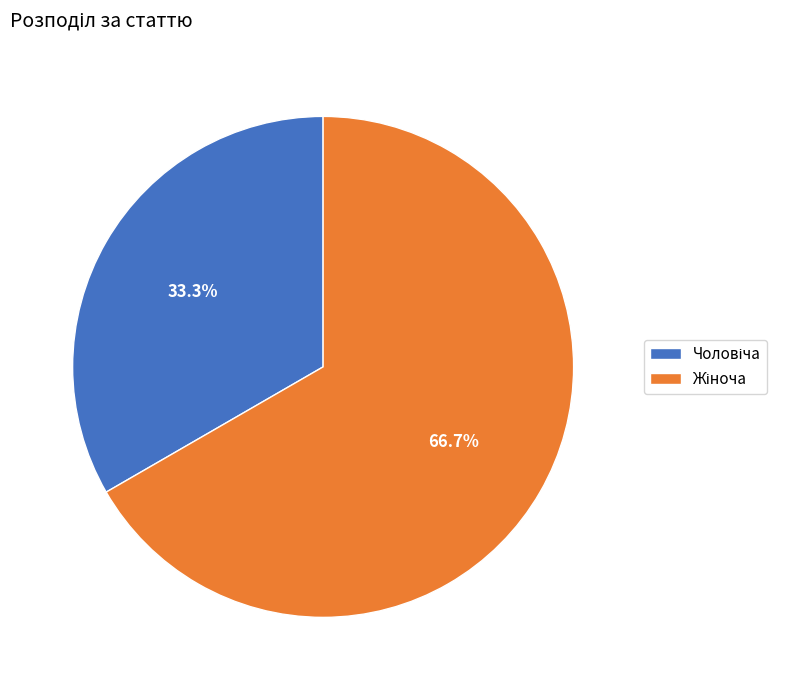

Count the number of slices in the pie.

2